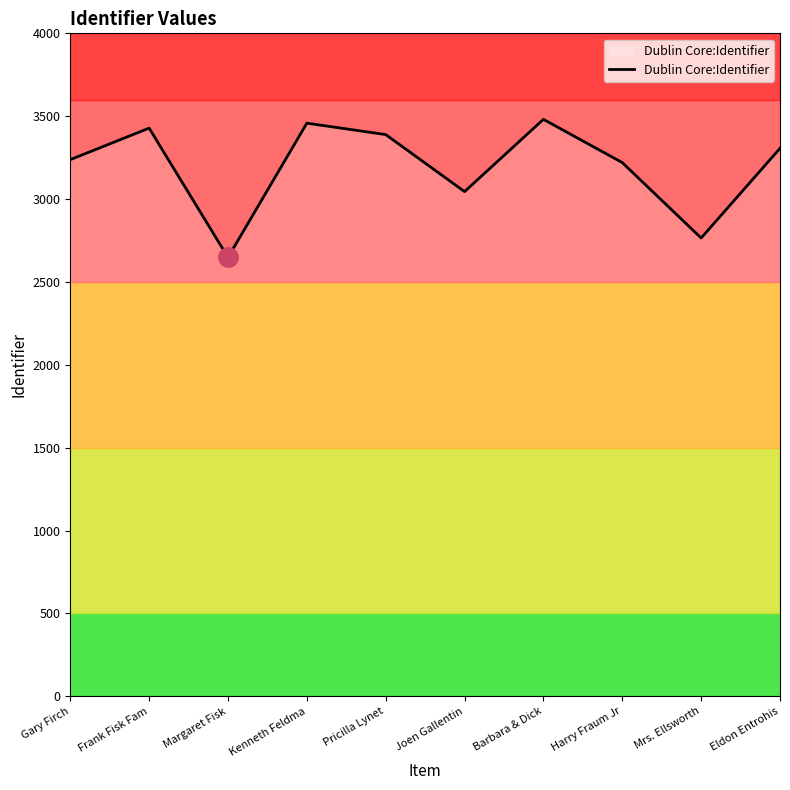

What is the minimum value shown in the chart?

2648